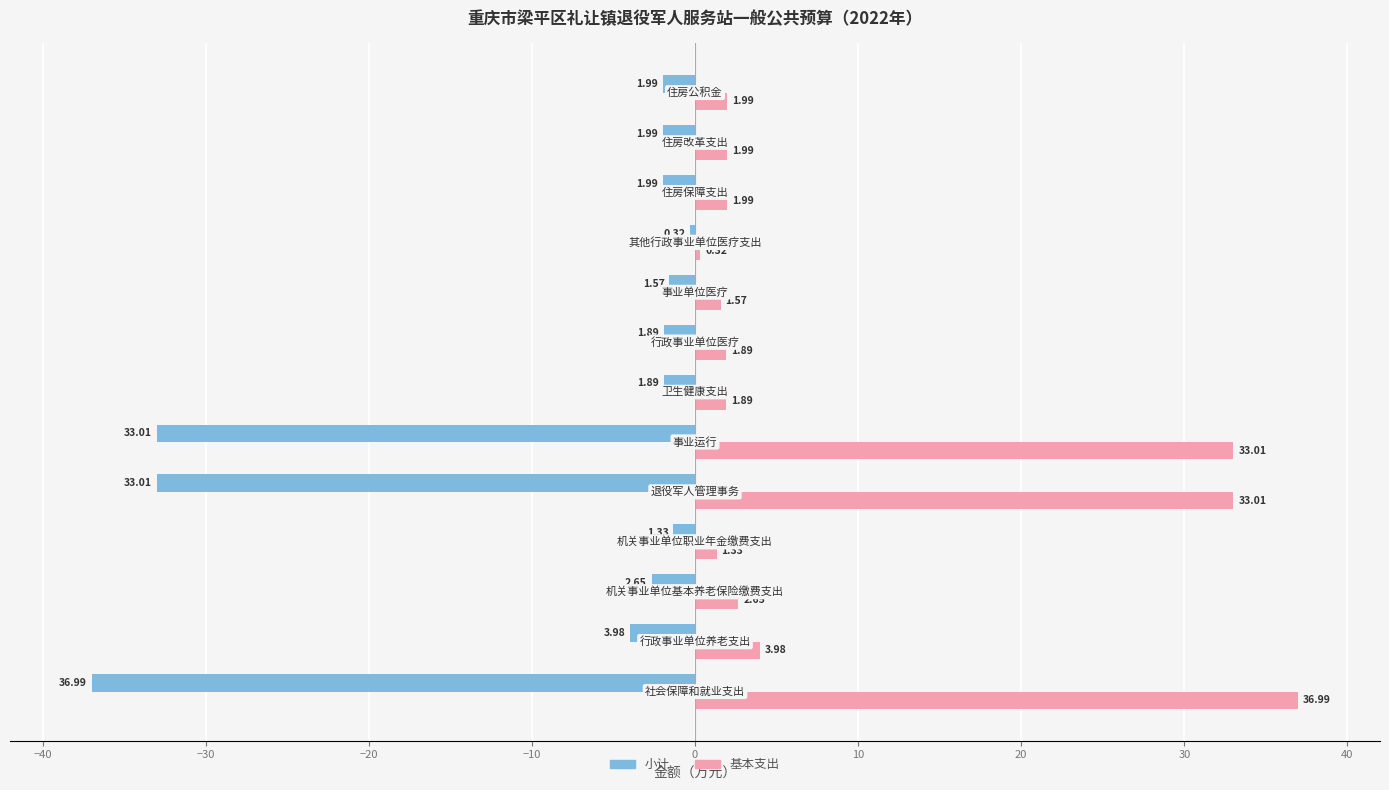

What is the difference between the maximum and second lowest values in the 小计 series?

32.7